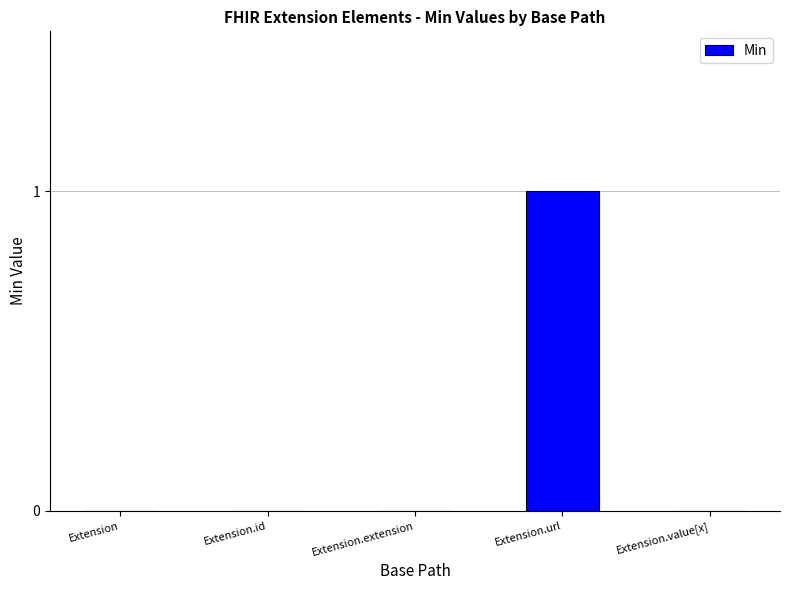

What is the change in value from Extension.extension to Extension.url?

+1